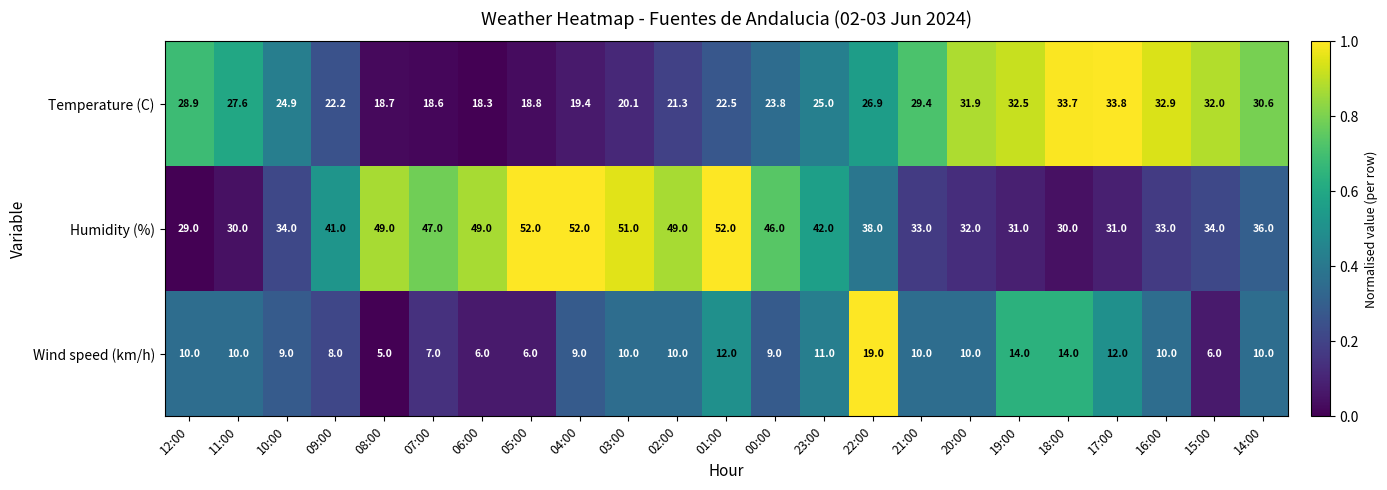

Which label corresponds to the smallest value in the chart?

08:00